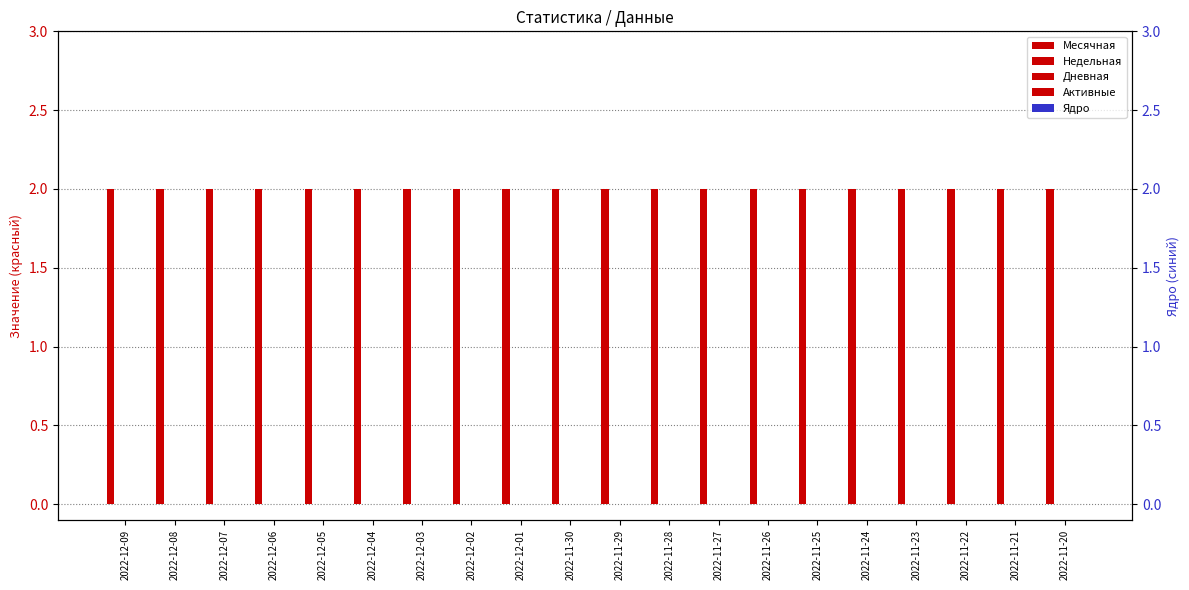

Reading right to left, transcribe all the data shown in this chart.

Месячная: 2	2	2	2	2	2	2	2	2	2	2	2	2	2	2	2	2	2	2	2
Недельная: 0	0	0	0	0	0	0	0	0	0	0	0	0	0	0	0	0	0	0	0
Дневная: 0	0	0	0	0	0	0	0	0	0	0	0	0	0	0	0	0	0	0	0
Активные: 0	0	0	0	0	0	0	0	0	0	0	0	0	0	0	0	0	0	0	0
Ядро: 0	0	0	0	0	0	0	0	0	0	0	0	0	0	0	0	0	0	0	0